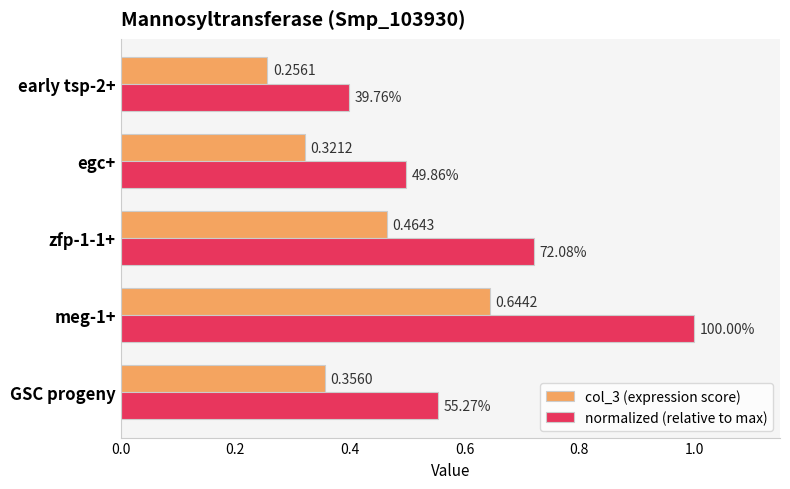

Count the normalized (relative to max) values in the range 0 to 1.

5